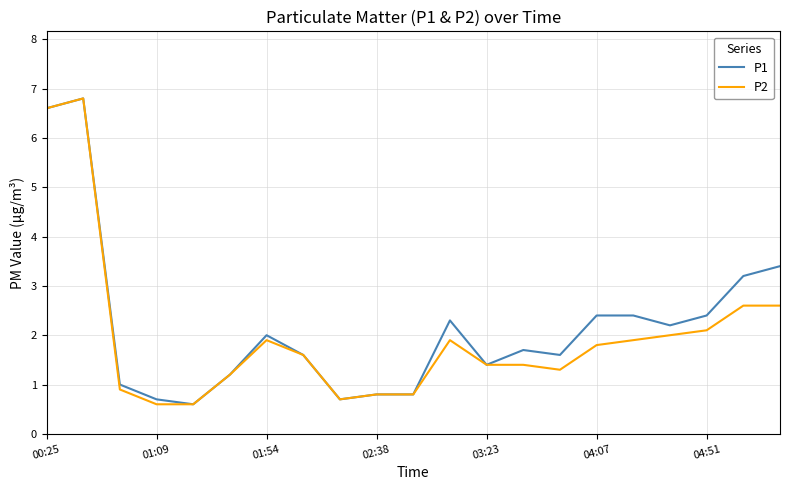

What is the lowest value of the P2 series?

0.6